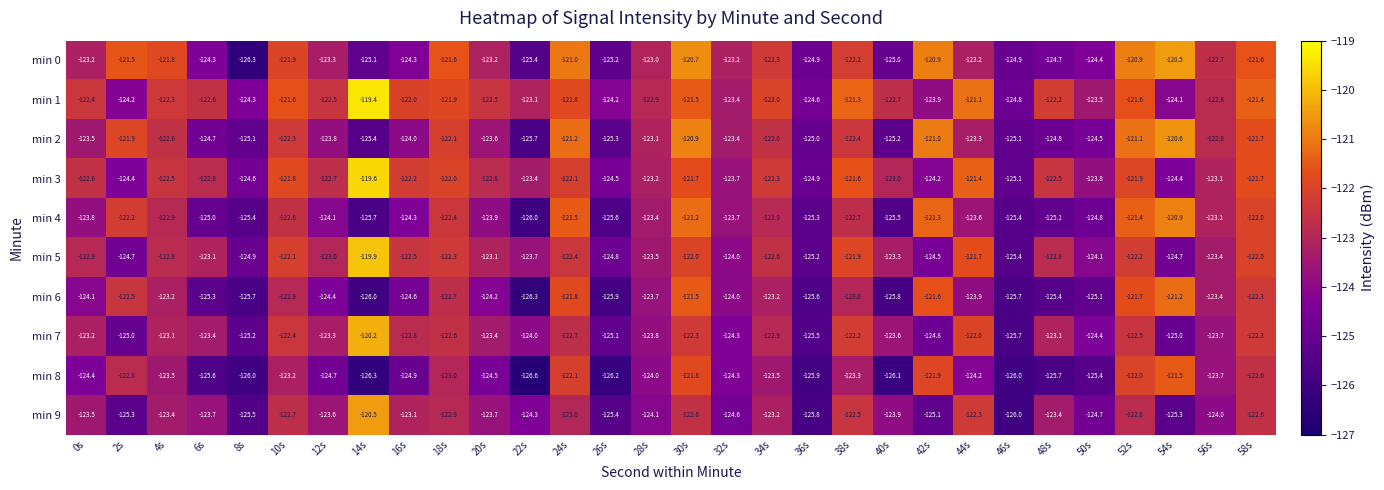

At how many categories does at least one series exceed -123?

23